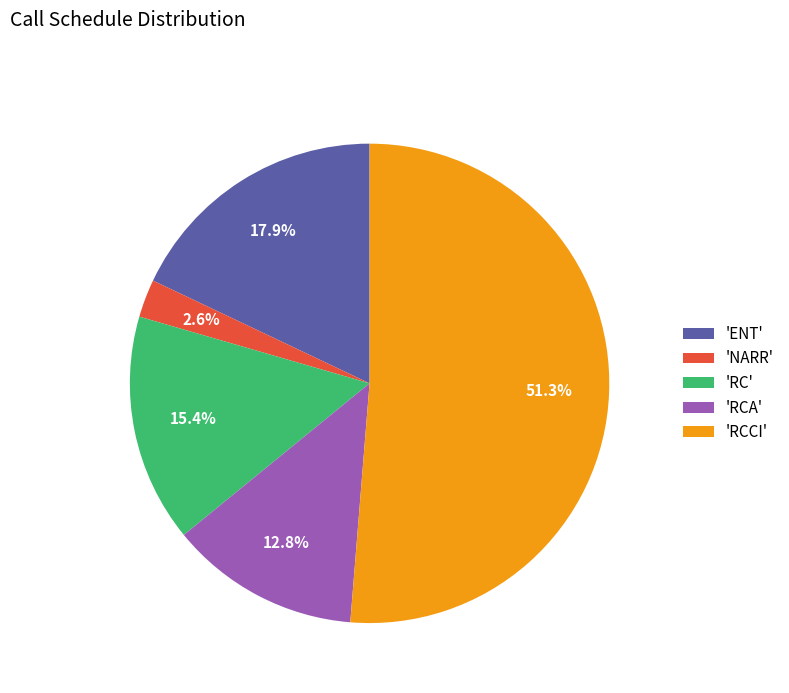

Which category has the smallest portion of the pie?

'NARR'